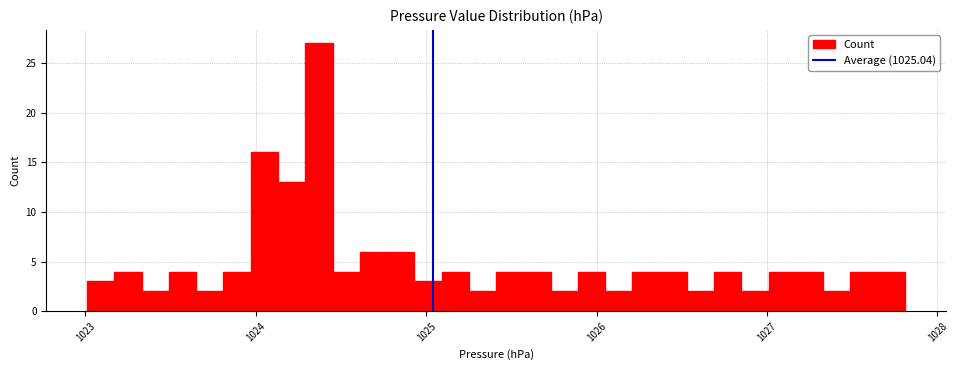

Around what value on the x-axis is the tallest bar? Give the approximate position of its centre, as read against the axis.

1024.4